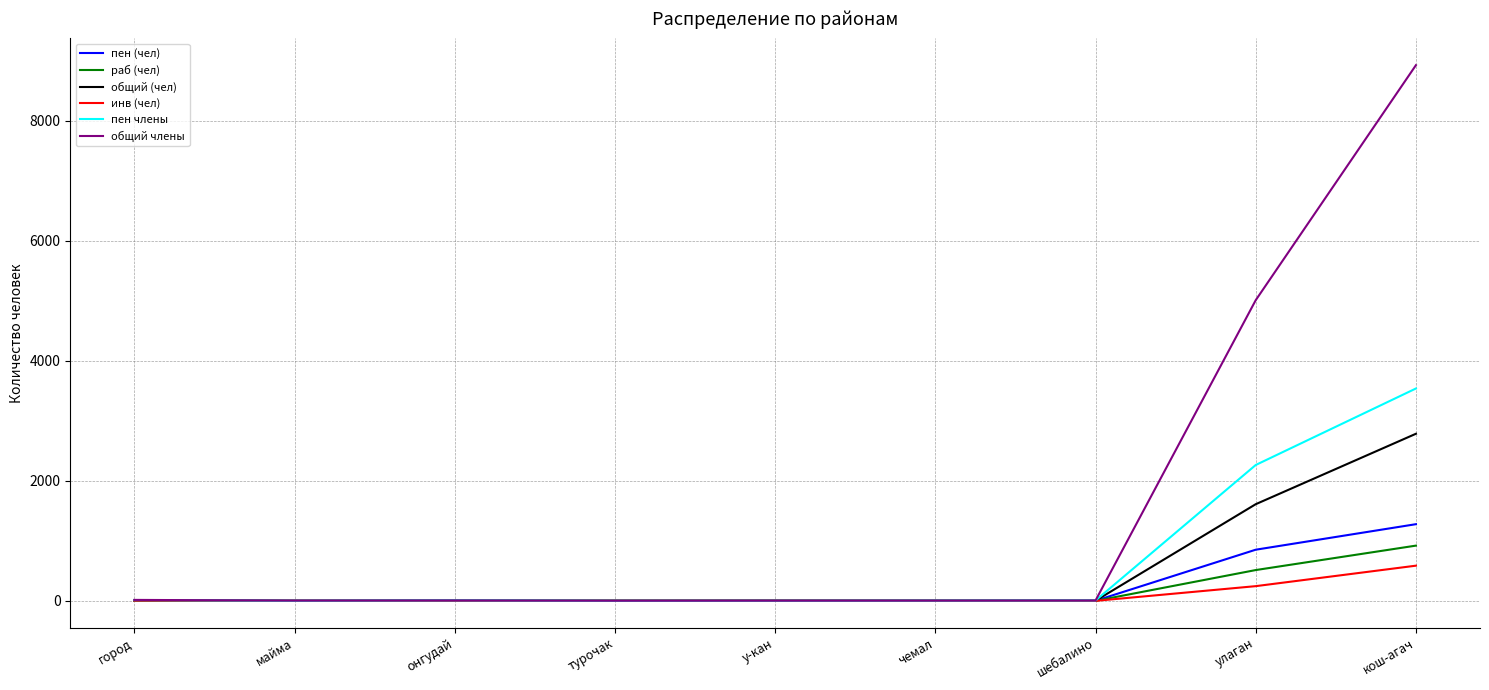

How many lines are shown in the chart?

6